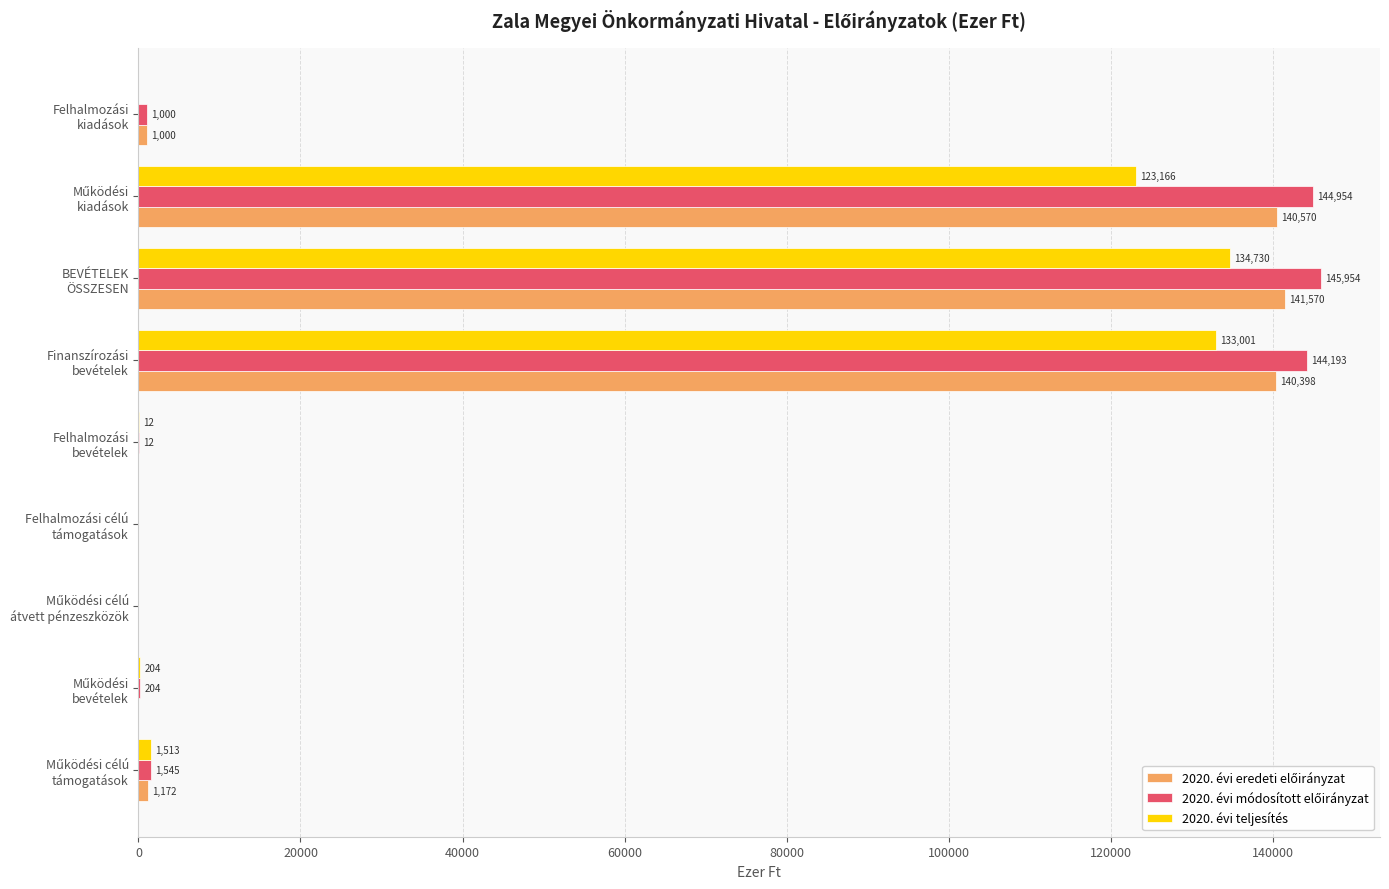

Which category has the highest value across all series?

BEVÉTELEK
ÖSSZESEN